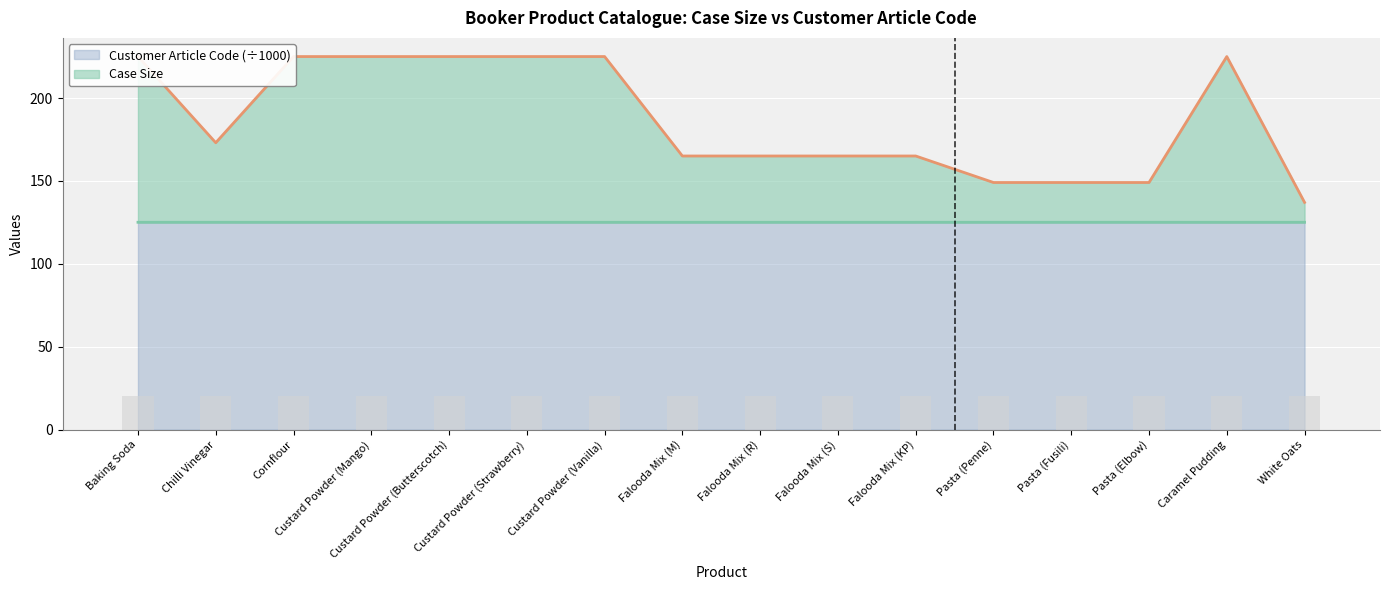

What is the highest value of the Case Size series?

225.1